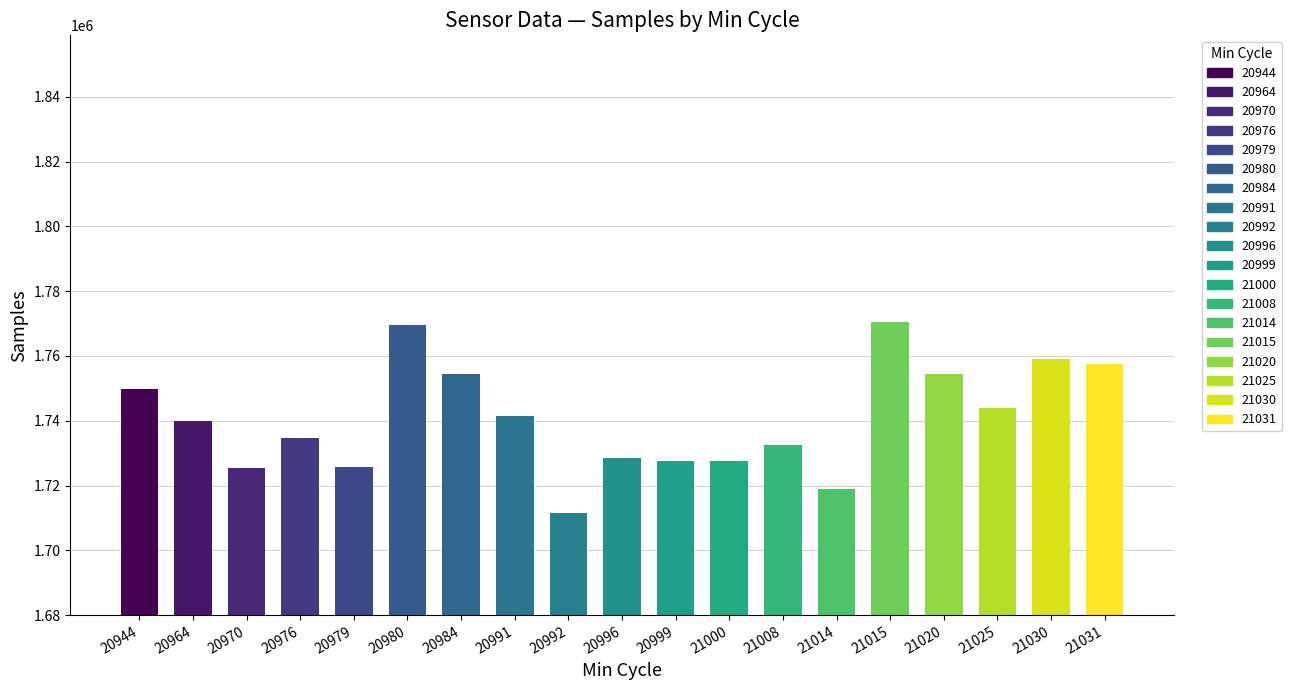

What is the value of the 7th bar from the left?

1754504